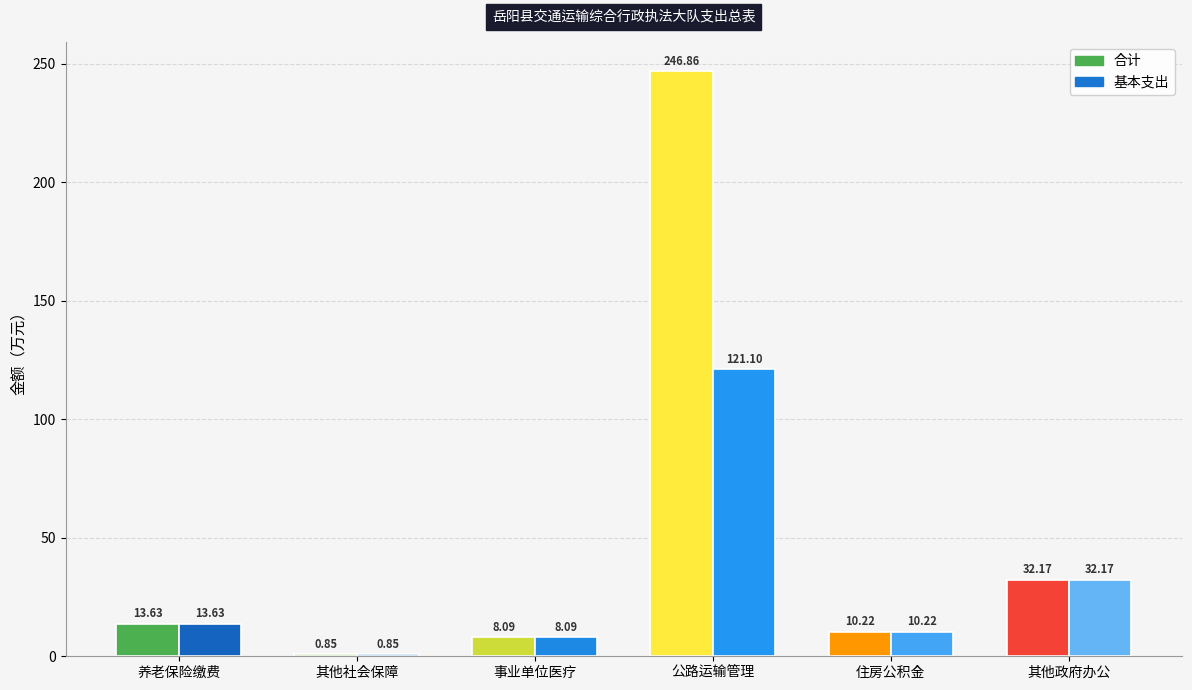

How many distinct data groups are displayed?

2